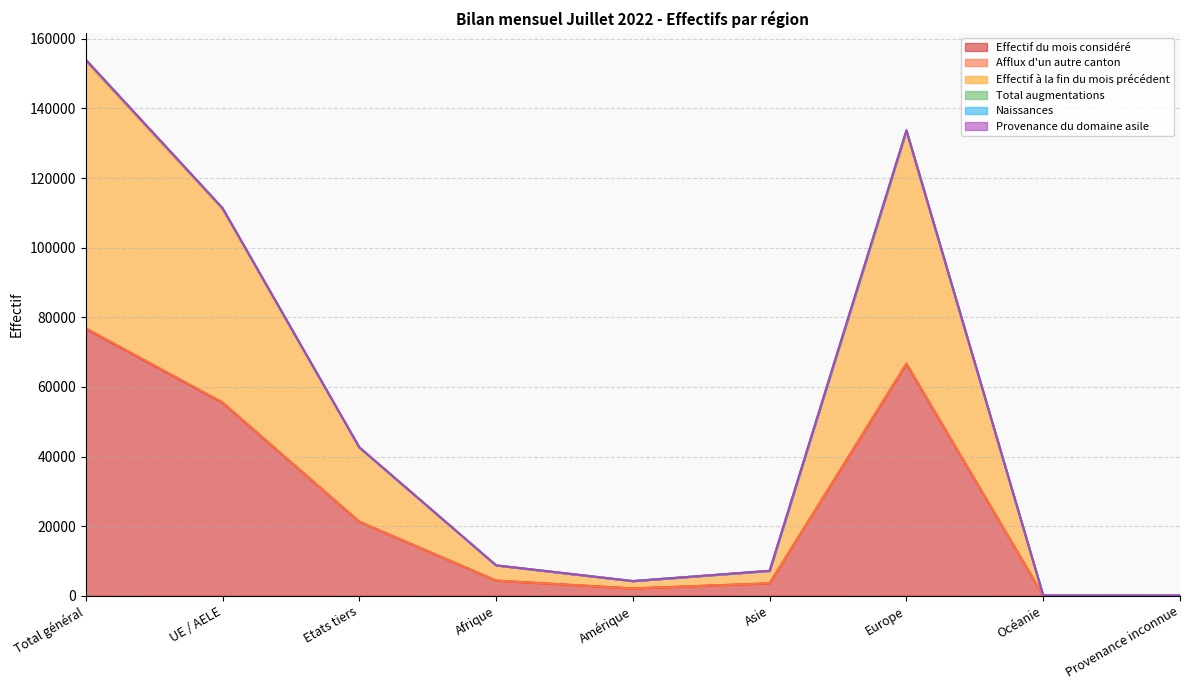

The Effectif du mois considéré series shows 2103 at Amérique. True or false?

True